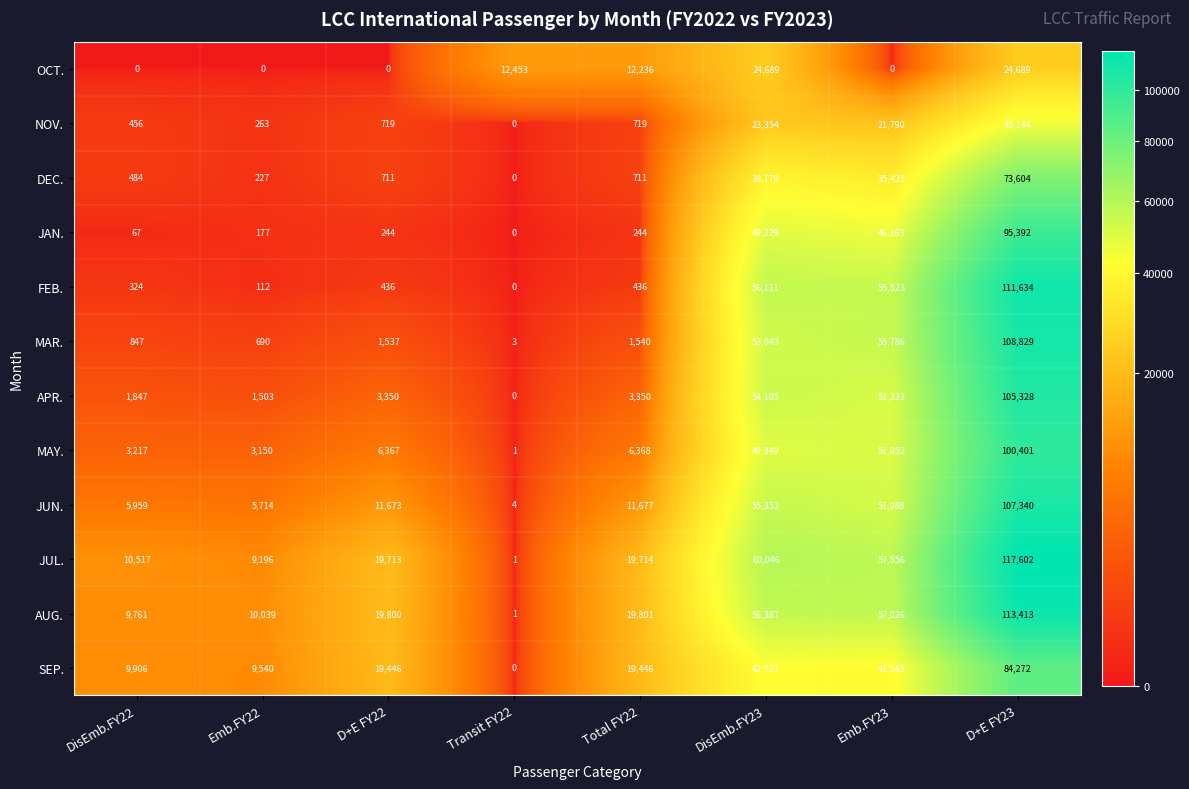

True or false: MAR. has a value of 1537 at D+E FY22.

True